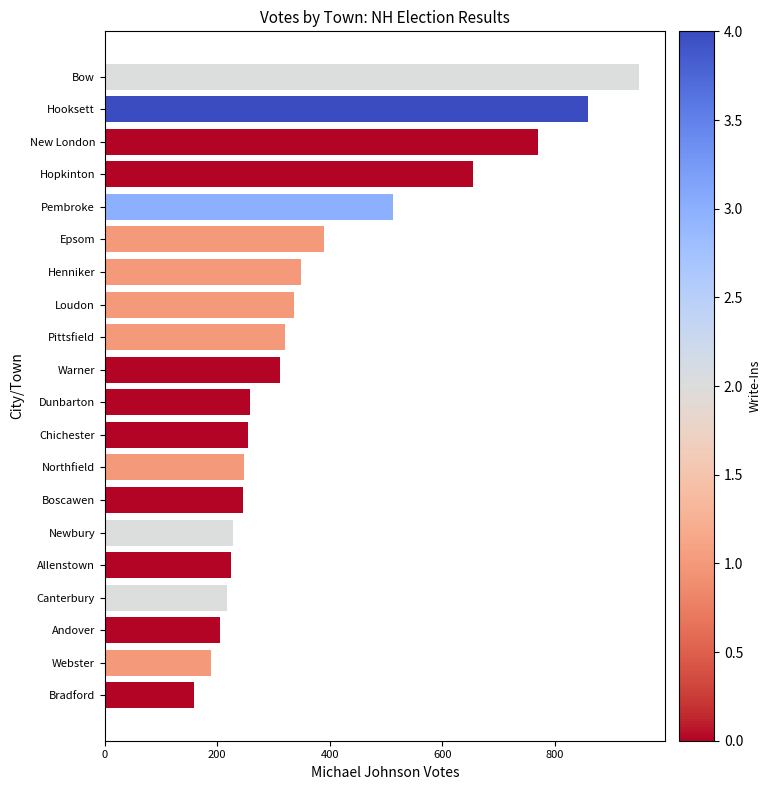

What is the sum of all values?

7681